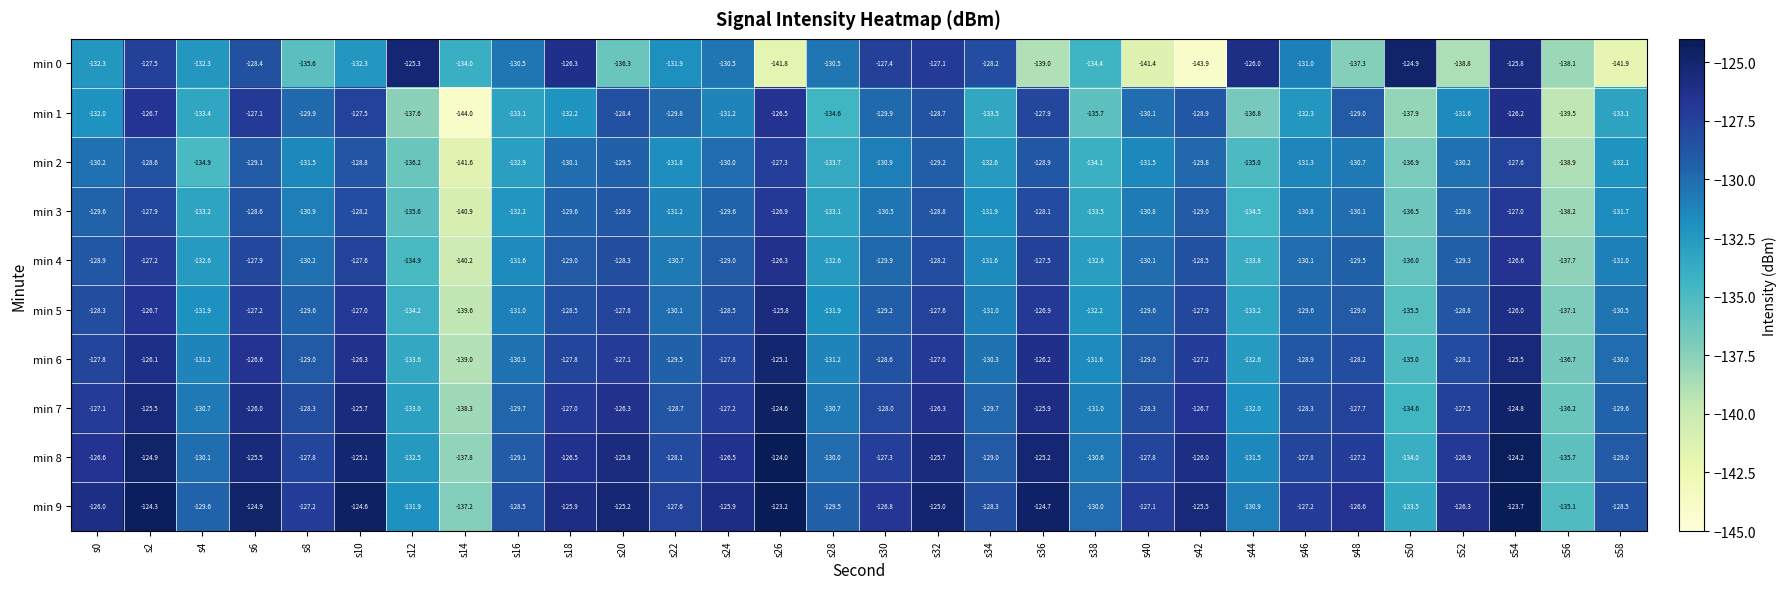

Which series has the widest spread of values?

min 0